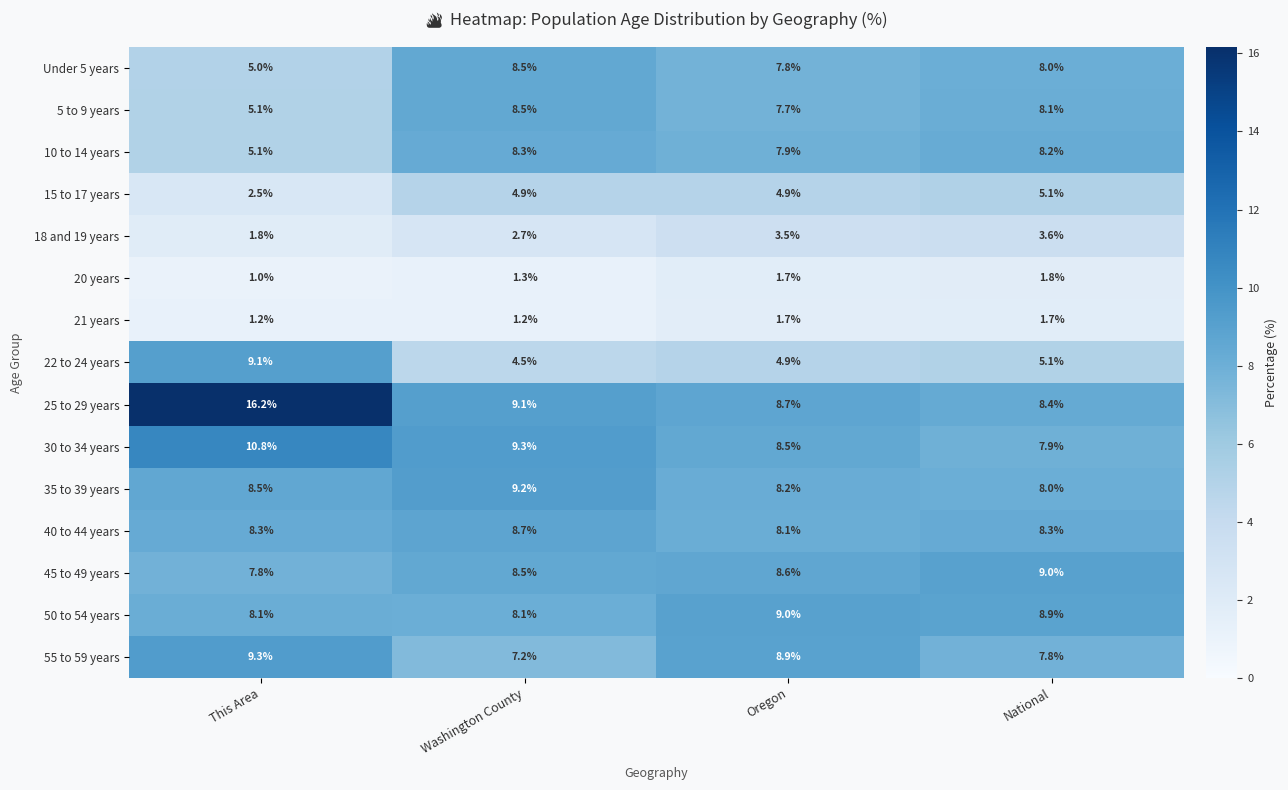

What is the greatest value displayed?

16.2